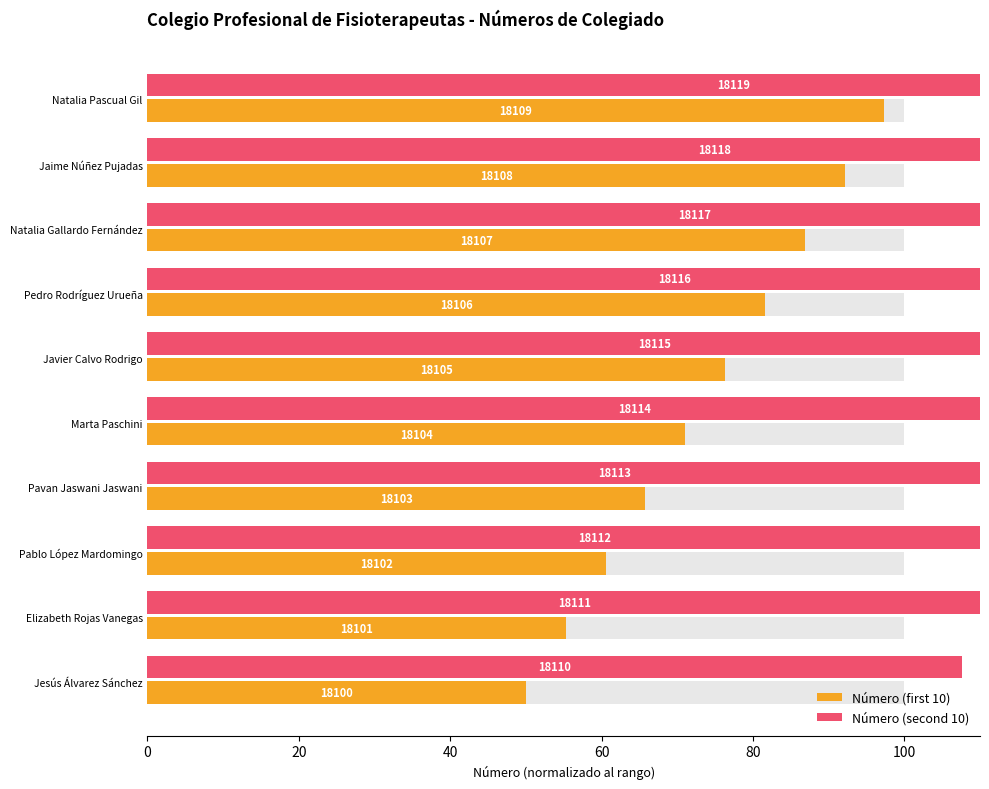

Rank the series at Pedro Rodríguez Urueña from highest to lowest value.

Número (second 10), Número (first 10)